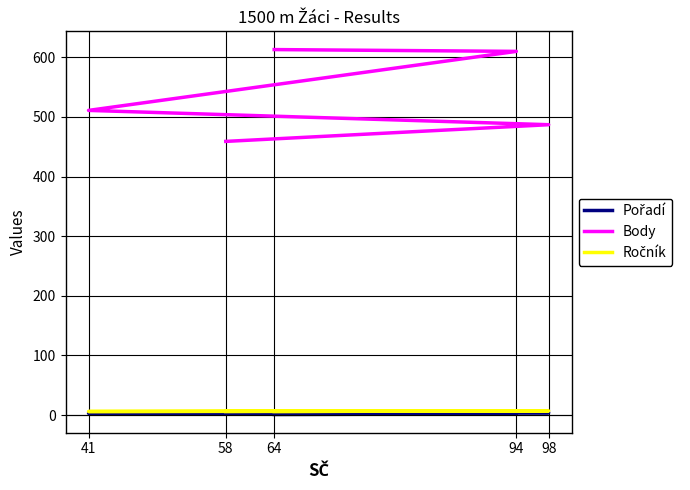

At which category does the chart reach its minimum across all series?

64